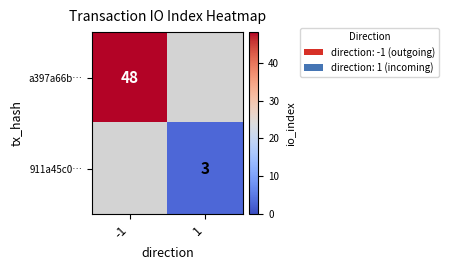

How many data points does each series have?

2